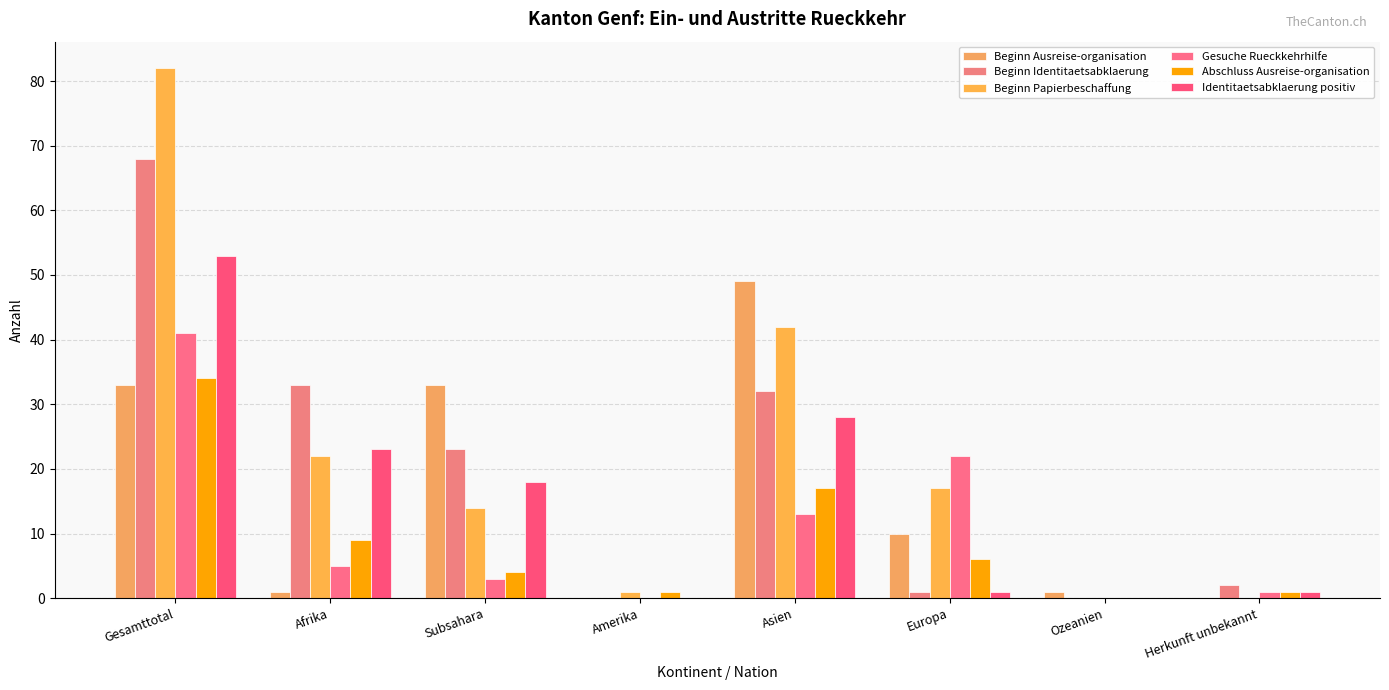

What position from the right is Ozeanien?

2